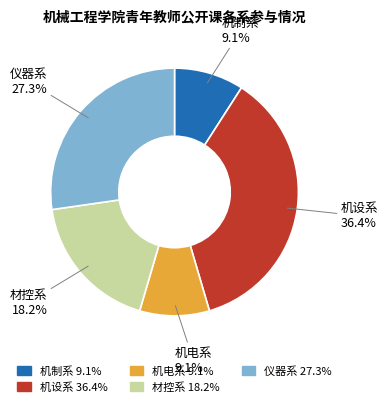

Combined, what portion of the pie is 机设系 and 机制系?

45.5%